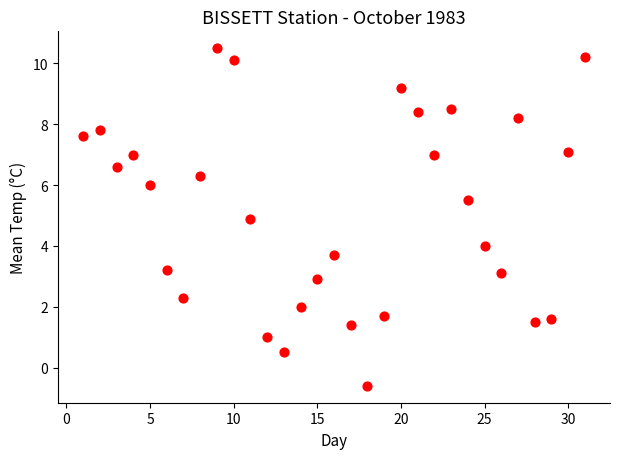

What is the range of X values (max minus min)?

30.0